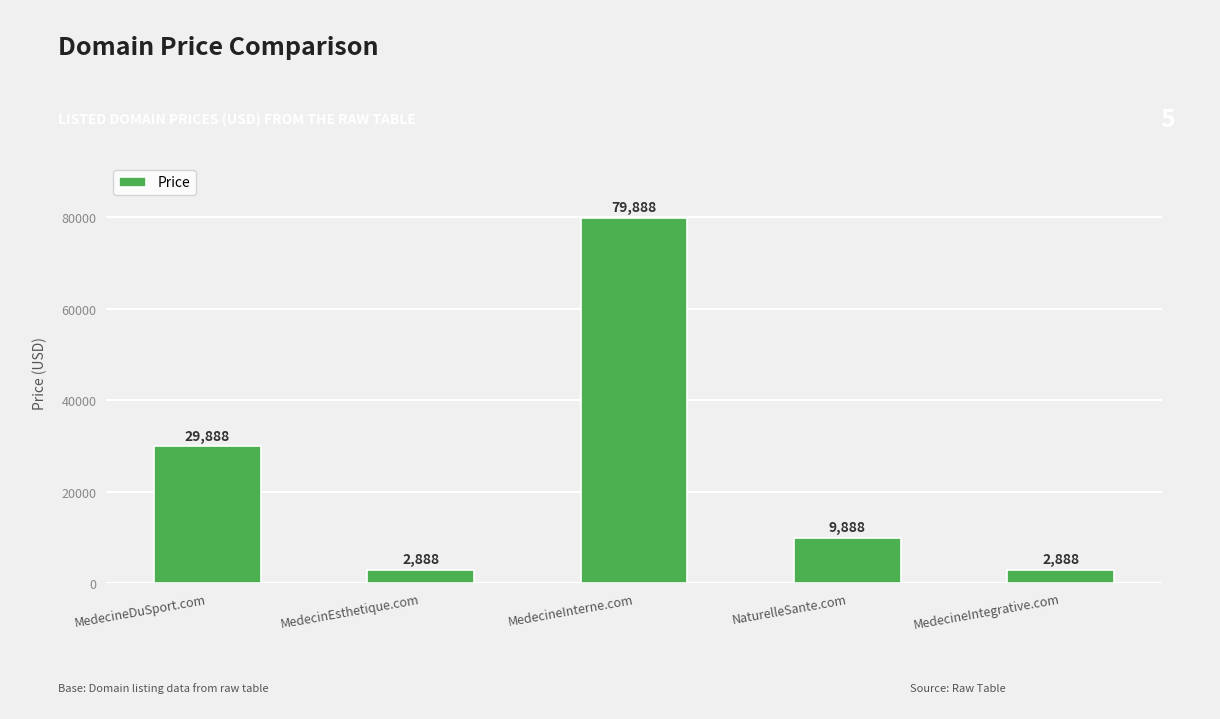

What is the greatest value displayed?

79888